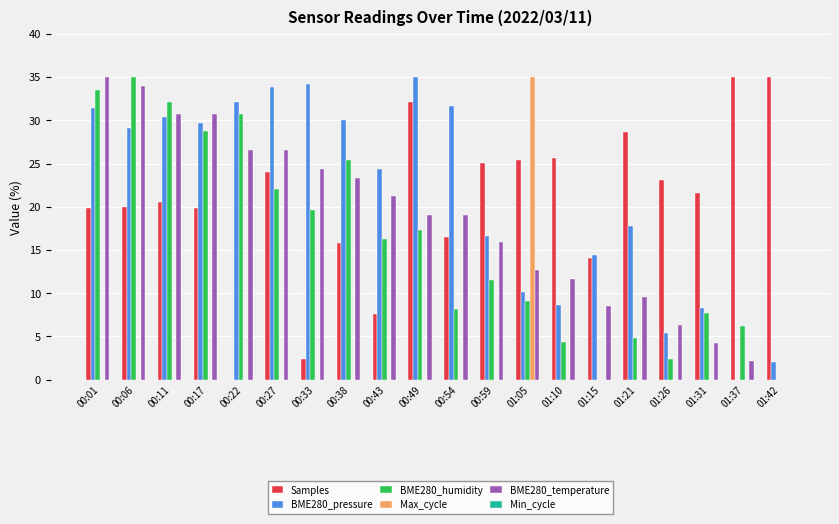

Between 00:49 and 01:26, which series saw the biggest shift?

BME280_pressure